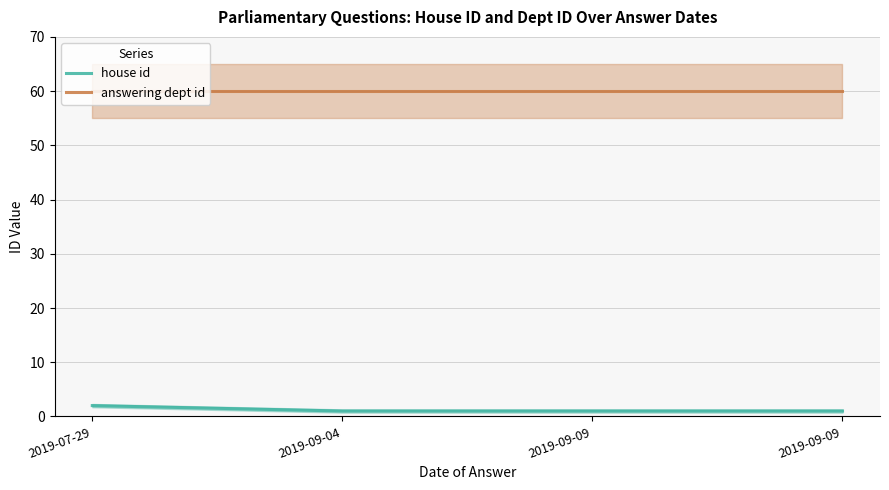

List the series in order of their overall mean, highest first.

answering dept id, house id